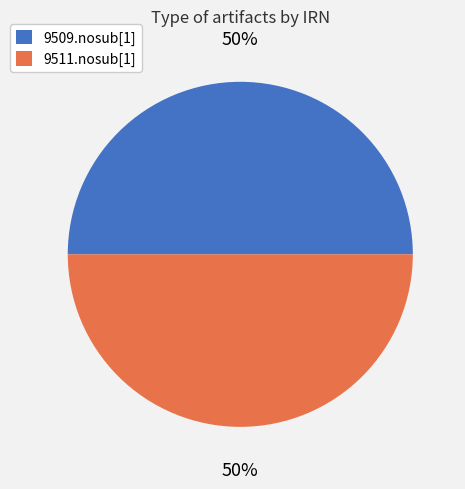

Approximately how many times larger is the value at 9509.nosub[1] compared to 9511.nosub[1]?

1.0